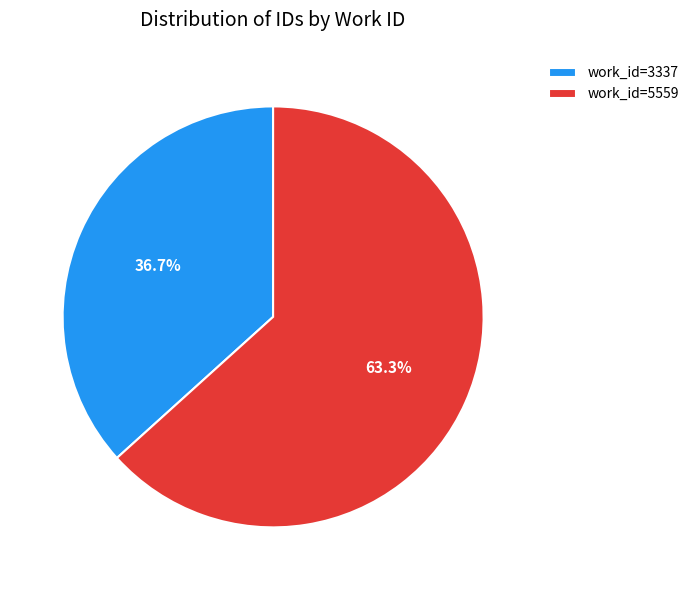

To the nearest percent, what is the difference between the largest and smallest slice percentages?

27%